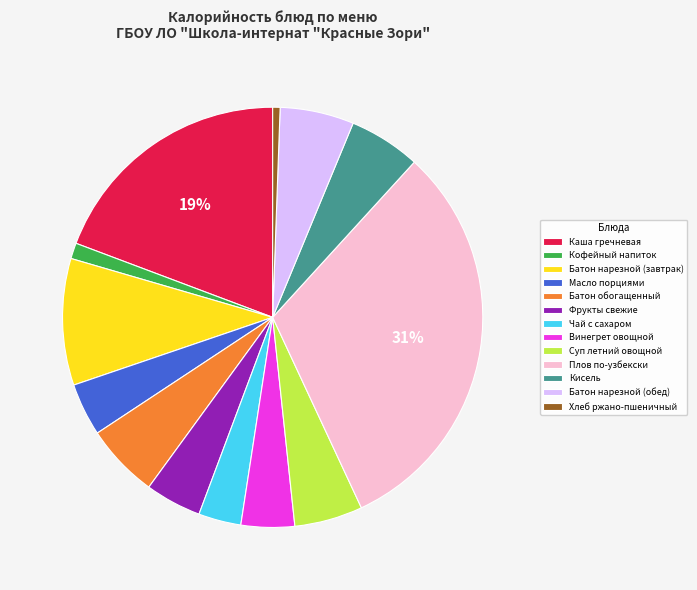

True or false: Кисель accounts for 1% of the total.

False